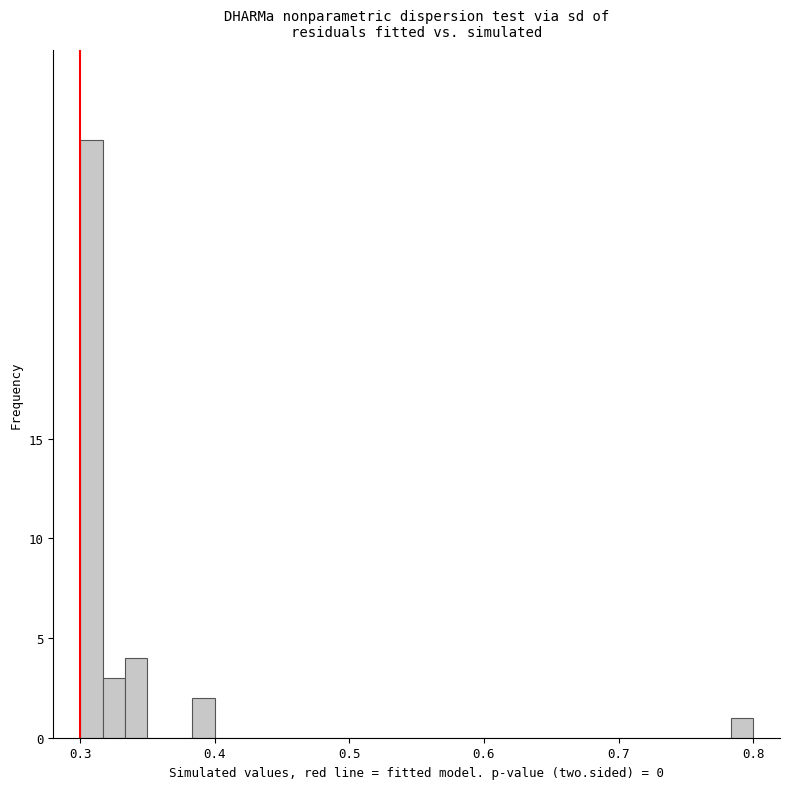

Read against the x-axis, roughly where is the centre of the tallest bar?

0.31